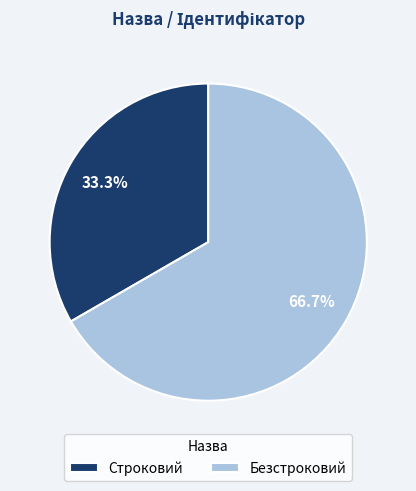

To the nearest percent, what is the average slice percentage?

50%